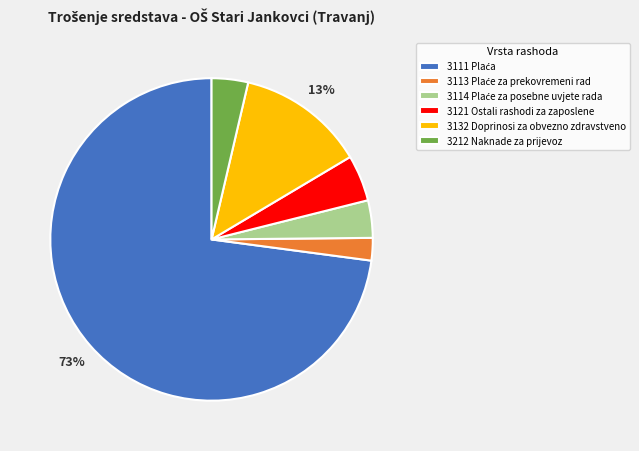

How many slices are in this pie chart?

6